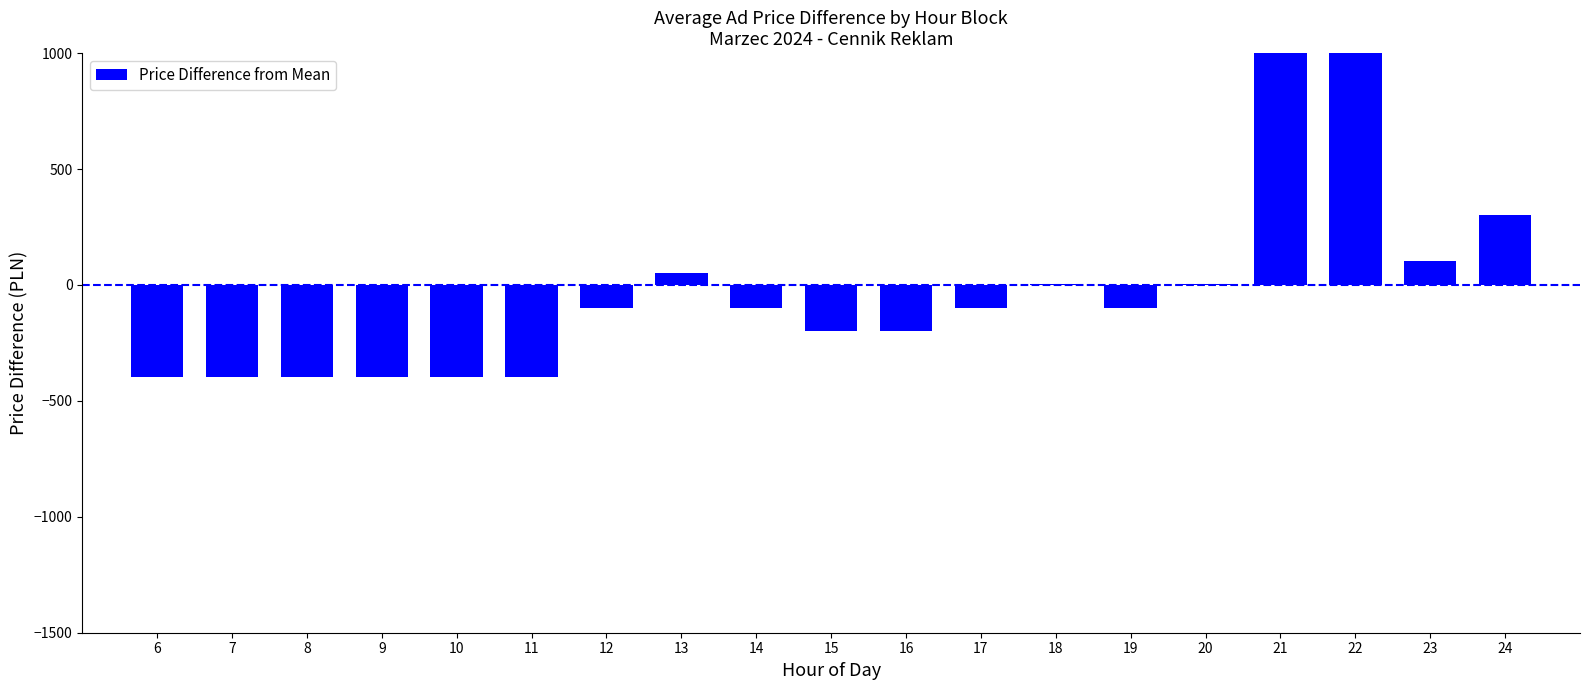

What value does the data have at 21?

1302.6